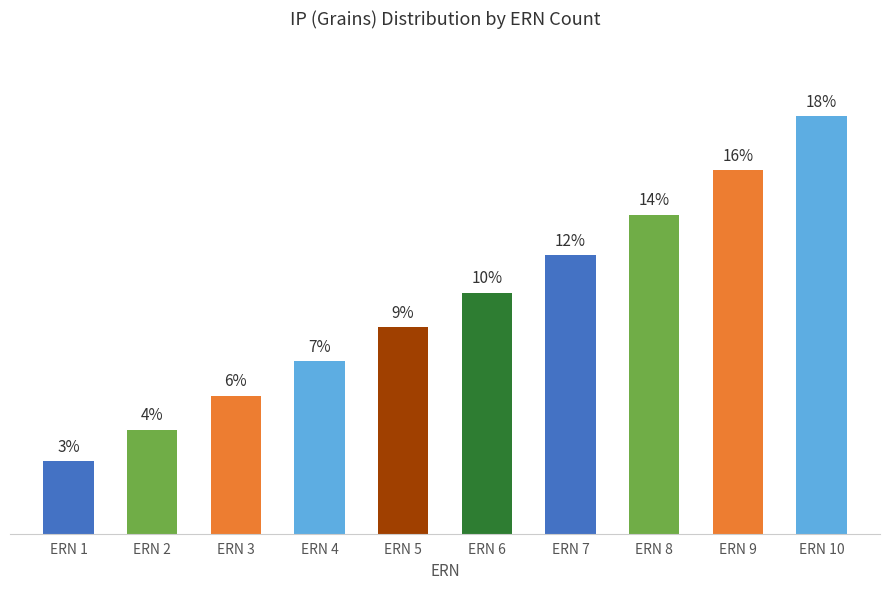

What is the sum of all values?

100.0